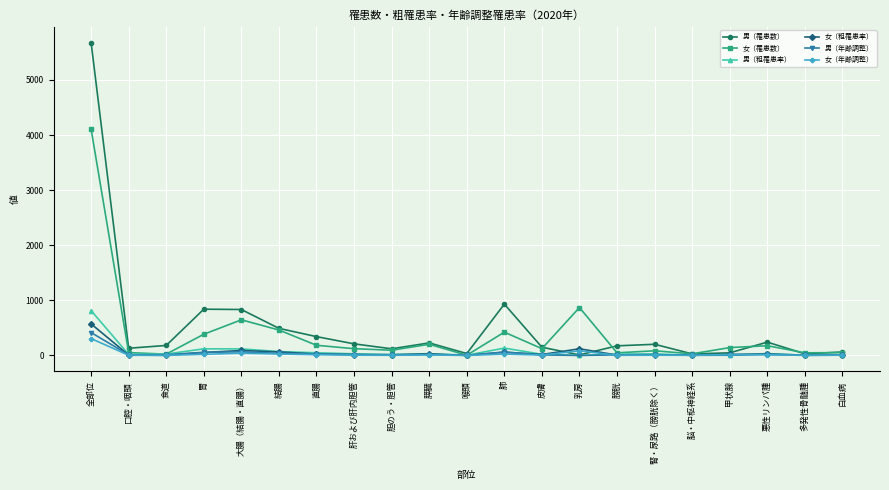

True or false: 男（罹患数） has more than 2 points higher than both neighbors.

True